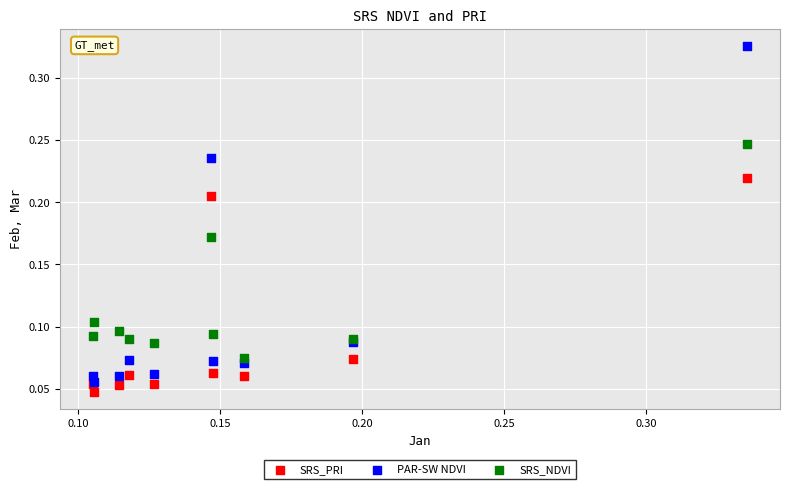

Which series has the widest spread of Y values?

PAR-SW NDVI